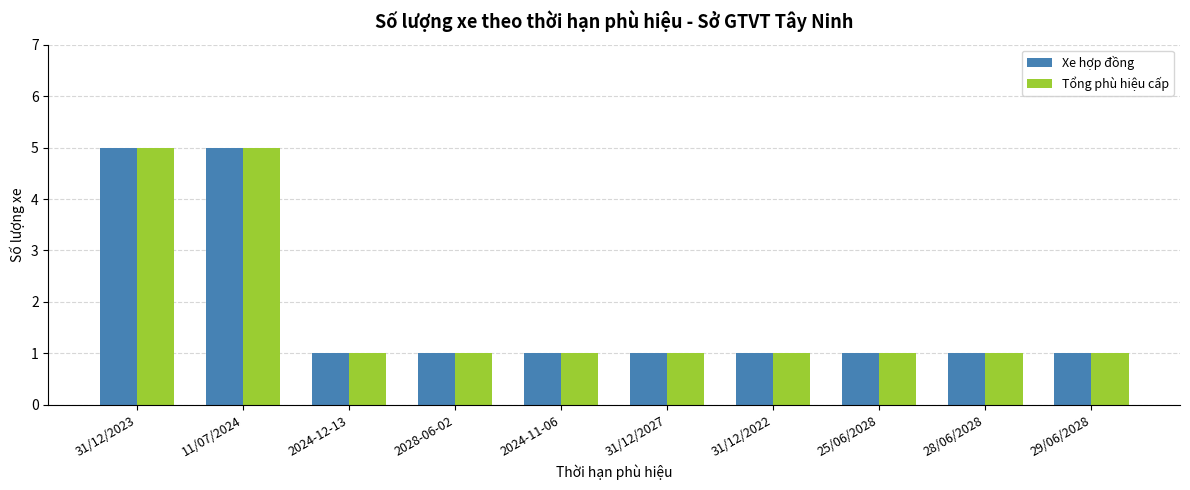

What is the greatest value displayed?

5